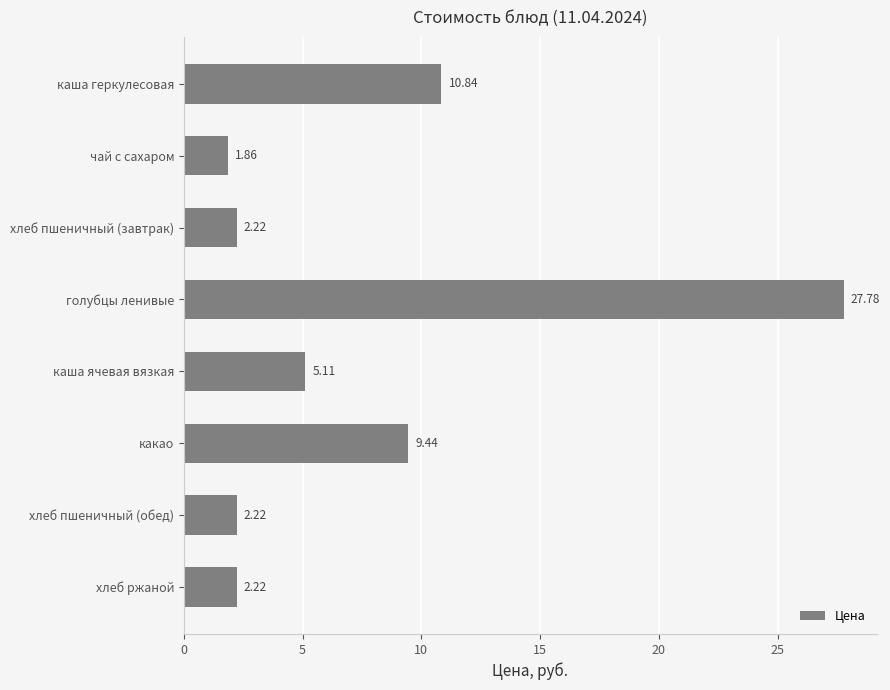

Approximately how many times larger is the value at голубцы ленивые compared to какао?

2.9